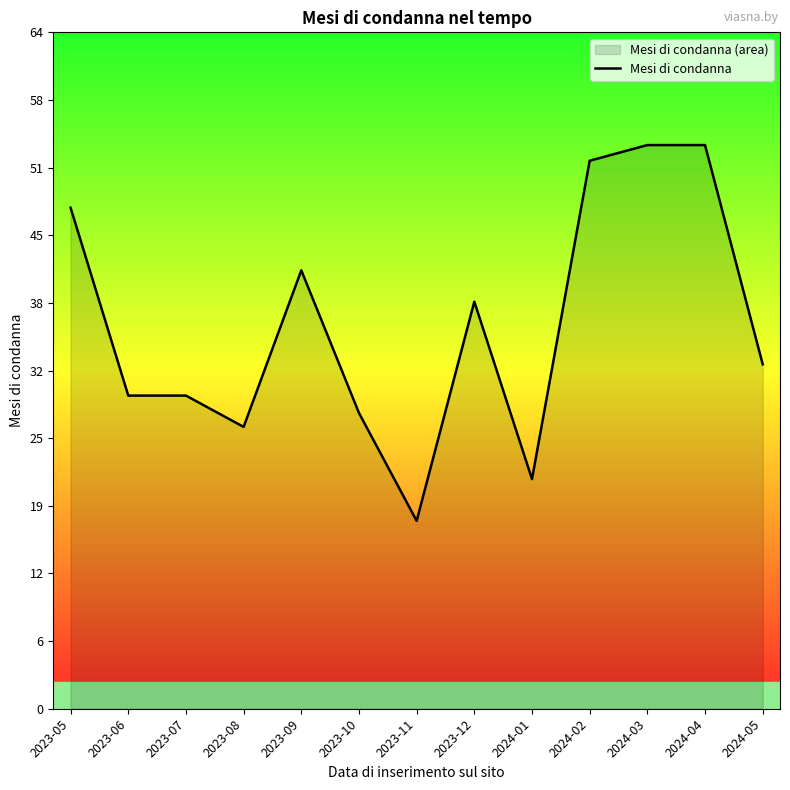

List the labels in order of value, largest first.

2024-03, 2024-04, 2024-02, 2023-05, 2023-09, 2023-12, 2024-05, 2023-06, 2023-07, 2023-10, 2023-08, 2024-01, 2023-11